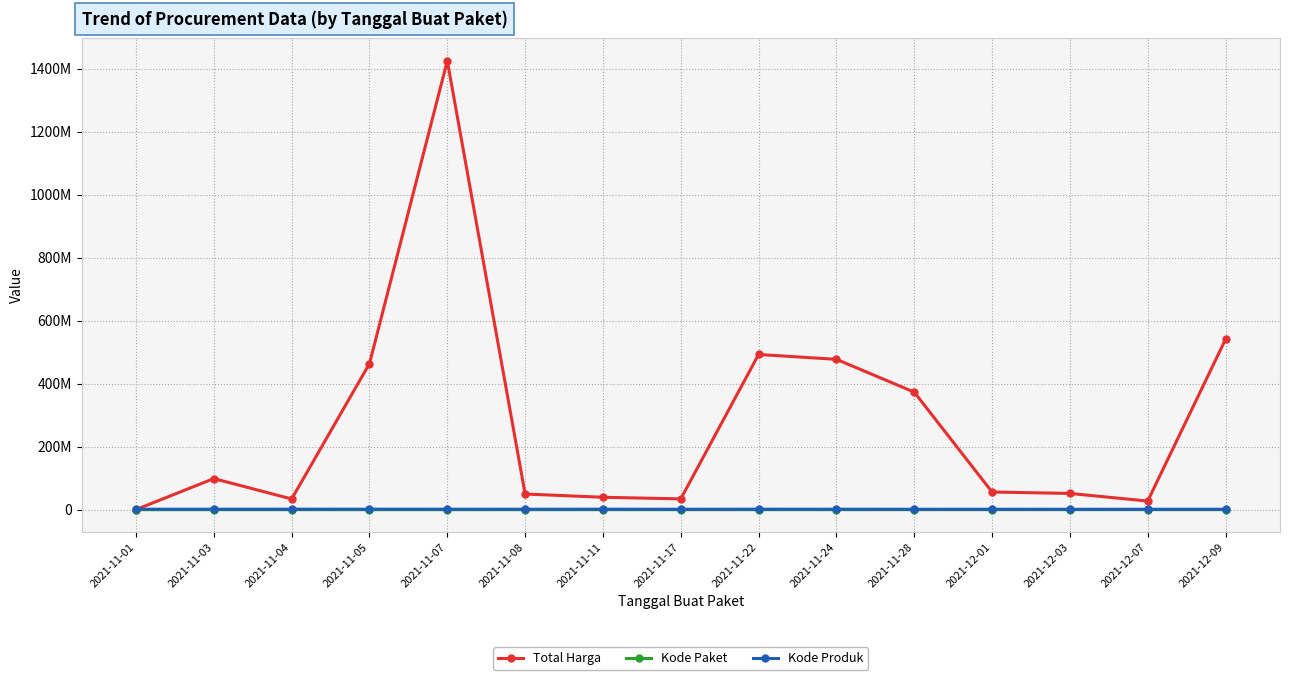

Reading left to right, transcribe all the data shown in this chart.

Total Harga: 2021-11-01=333600	2021-11-03=98772570	2021-11-04=34000000	2021-11-05=464002100	2021-11-07=1425867900	2021-11-08=49730040	2021-11-11=39440000	2021-11-17=34292000	2021-11-22=493000000	2021-11-24=477600000	2021-11-28=373404000	2021-12-01=56152800	2021-12-03=51601000	2021-12-07=27412000	2021-12-09=541071000
Kode Paket: 2021-11-01=464	2021-11-03=5449	2021-11-04=8530	2021-11-05=13652	2021-11-07=16823	2021-11-08=17509	2021-11-11=27891	2021-11-17=40112	2021-11-22=55826	2021-11-24=67279	2021-11-28=91101	2021-12-01=103541	2021-12-03=117783	2021-12-07=128516	2021-12-09=137876
Kode Produk: 2021-11-01=1479674	2021-11-03=1477921	2021-11-04=1498322	2021-11-05=1519264	2021-11-07=1481562	2021-11-08=1407595	2021-11-11=1518309	2021-11-17=1305852	2021-11-22=1519260	2021-11-24=1481562	2021-11-28=1318333	2021-12-01=1350905	2021-12-03=1286873	2021-12-07=1297110	2021-12-09=1302598